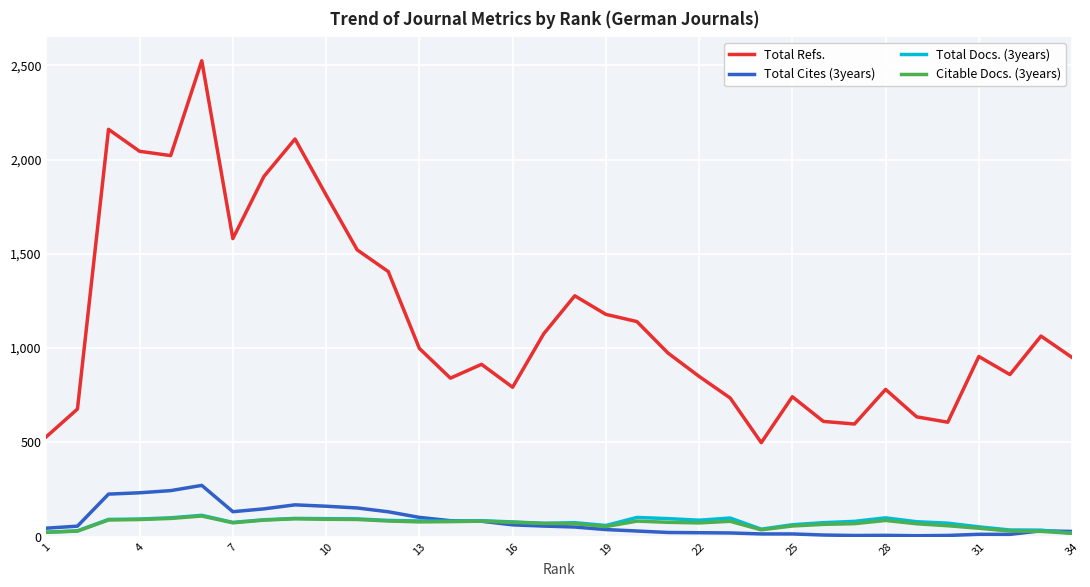

True or false: Total Docs. (3years) and Total Refs. cross at least once.

False